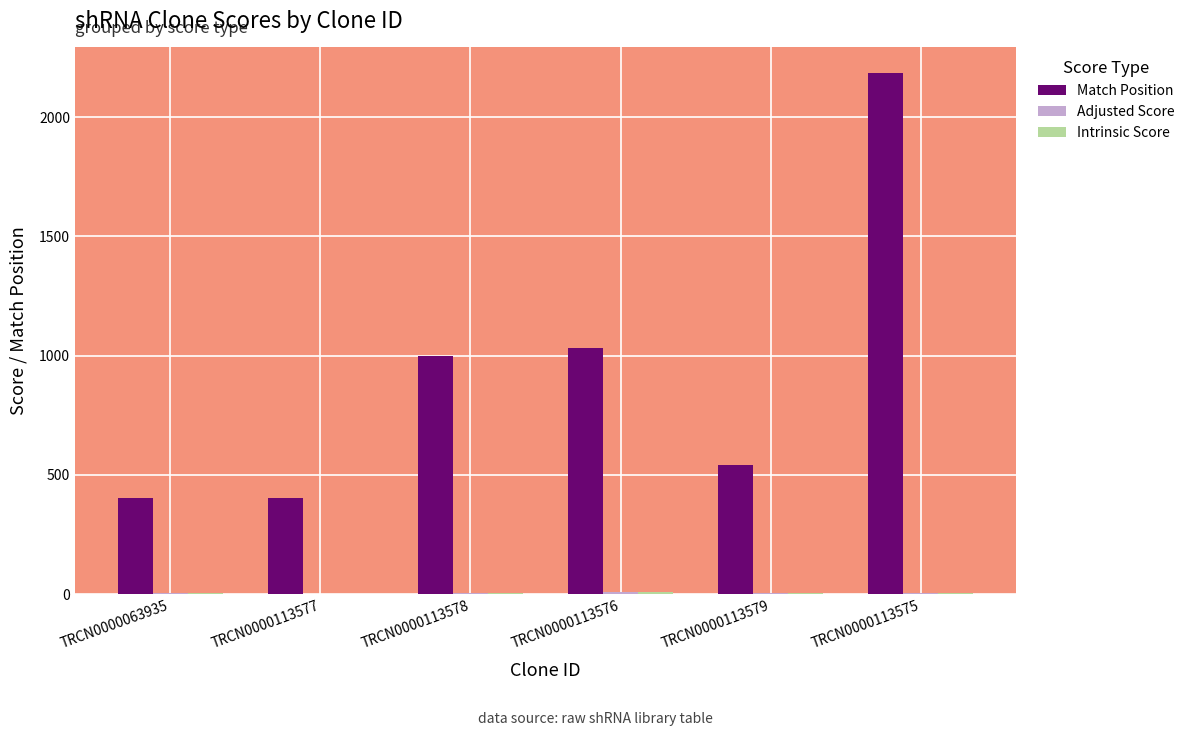

Which series has the largest total across all categories?

Match Position